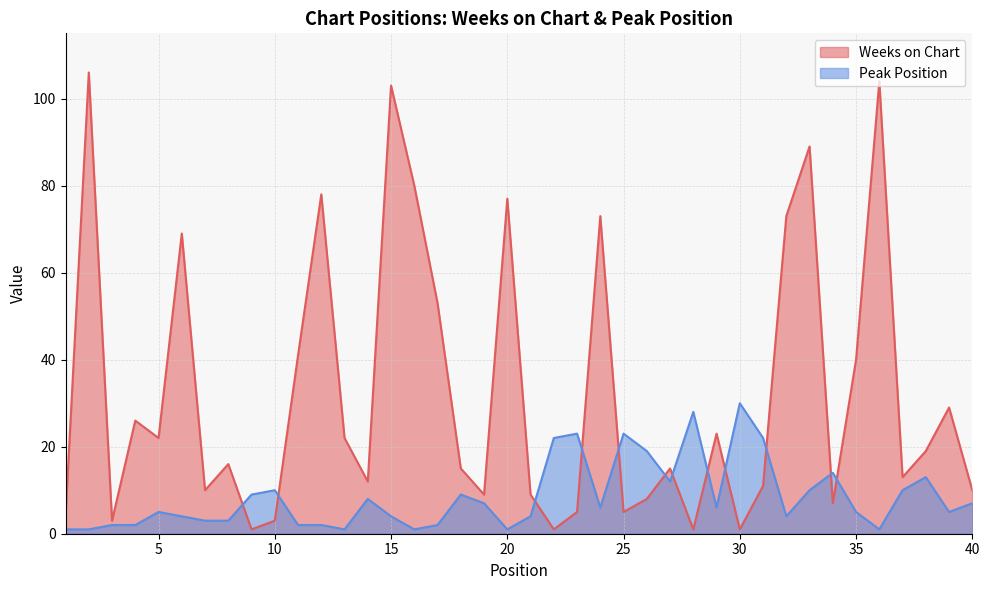

Where is the first local maximum for Weeks on Chart?

2